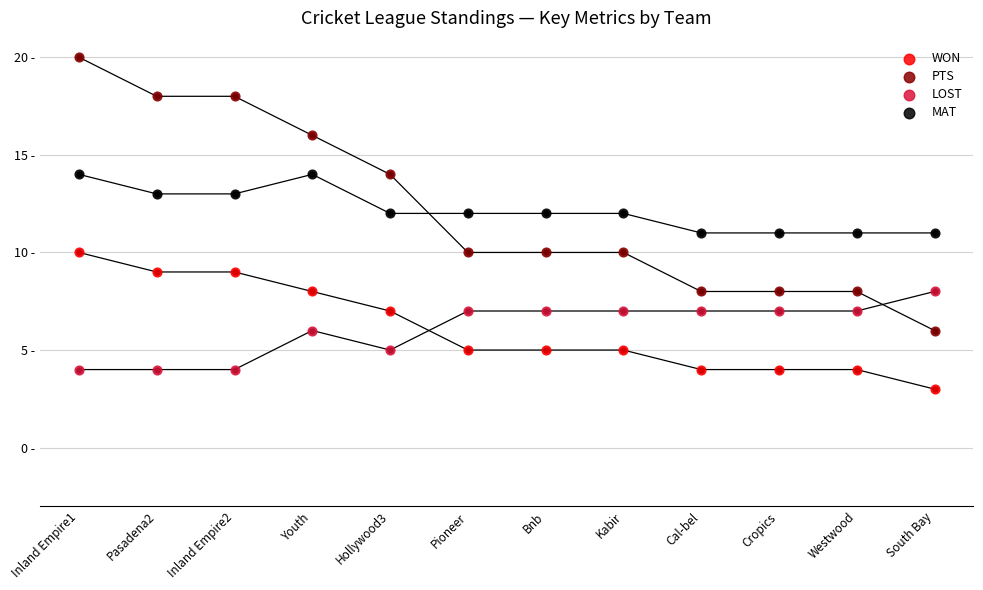

Which series reaches the minimum Y coordinate?

WON